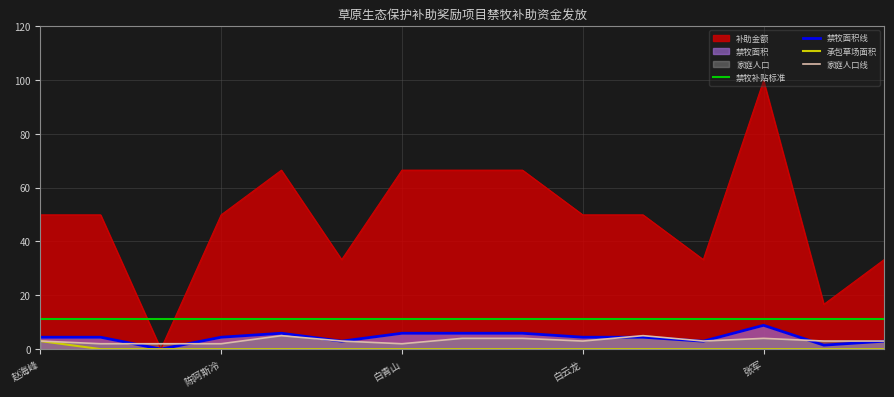

The value of 禁牧补贴标准 at 白云龙 is 11.3. True or false?

True